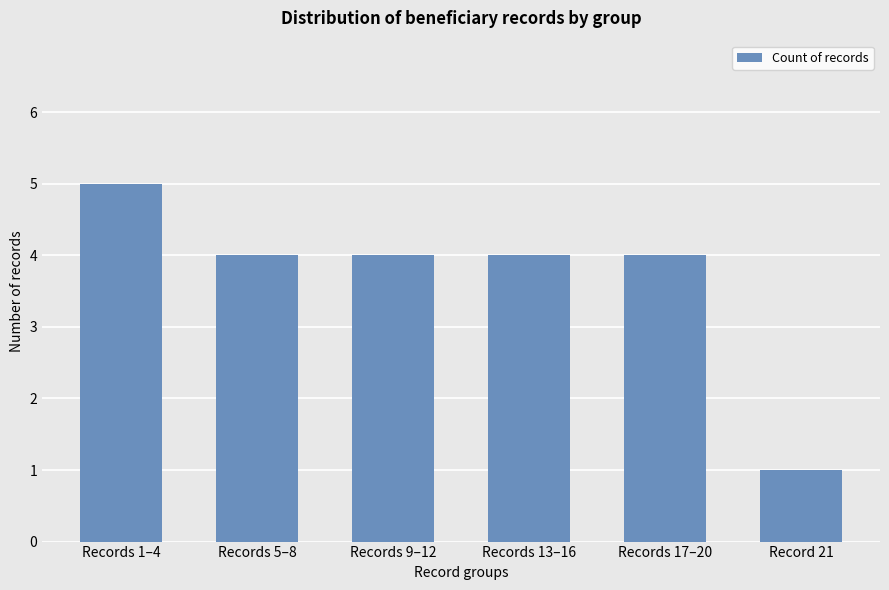

How many categories are shown in the chart?

6